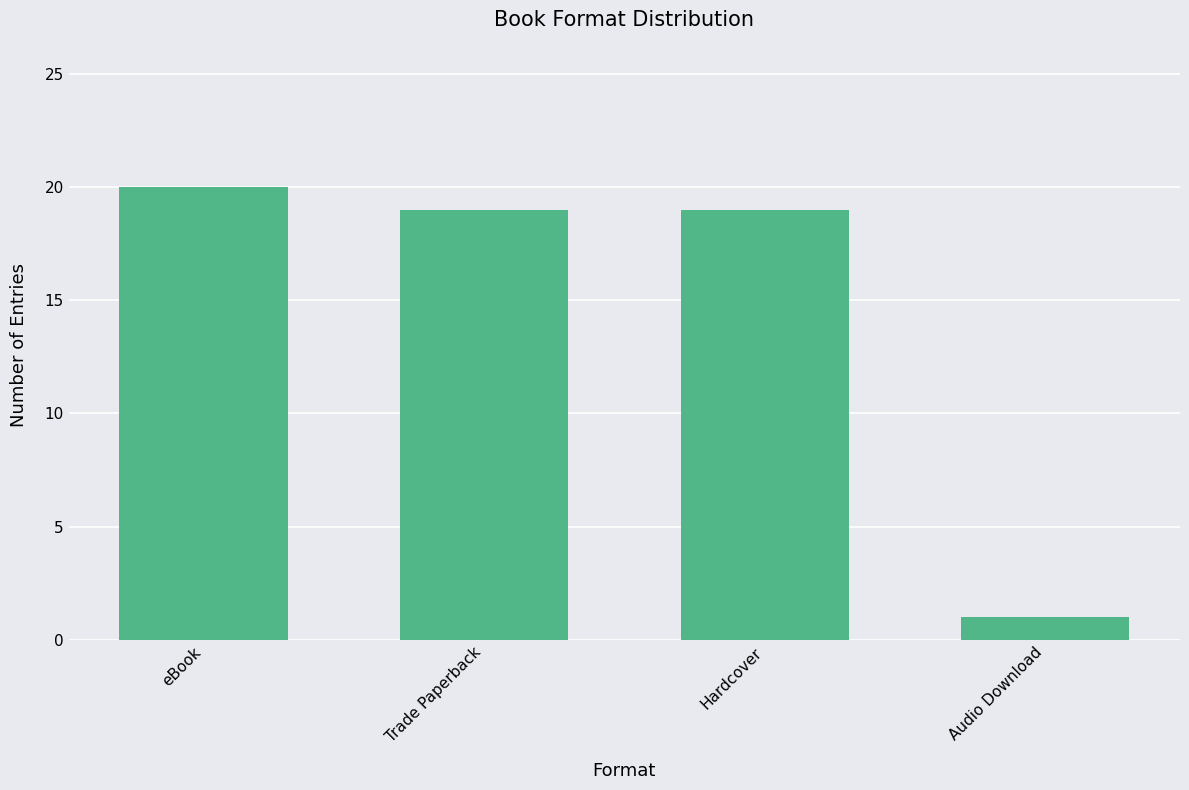

What is the average value?

15